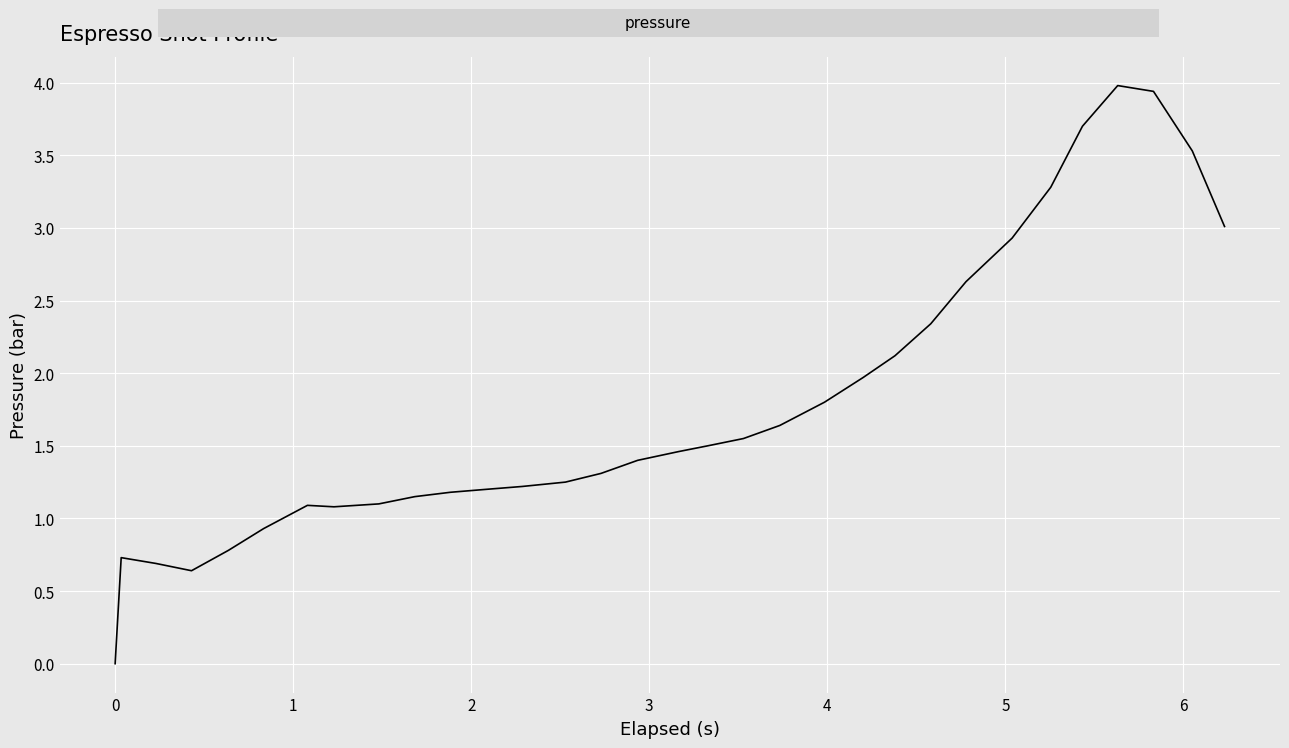

What is the difference between the maximum and minimum values?

4.0